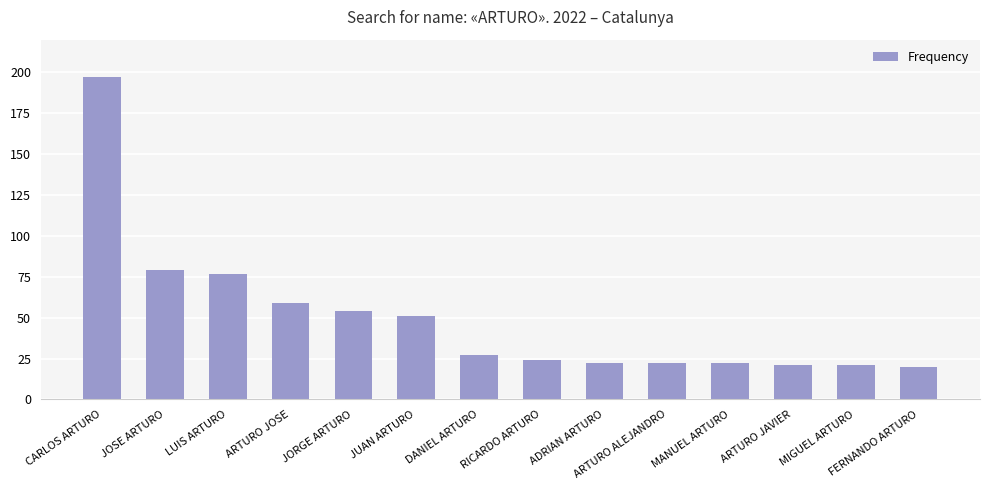

What is the ratio of the value at JOSE ARTURO to the value at LUIS ARTURO?

1.0